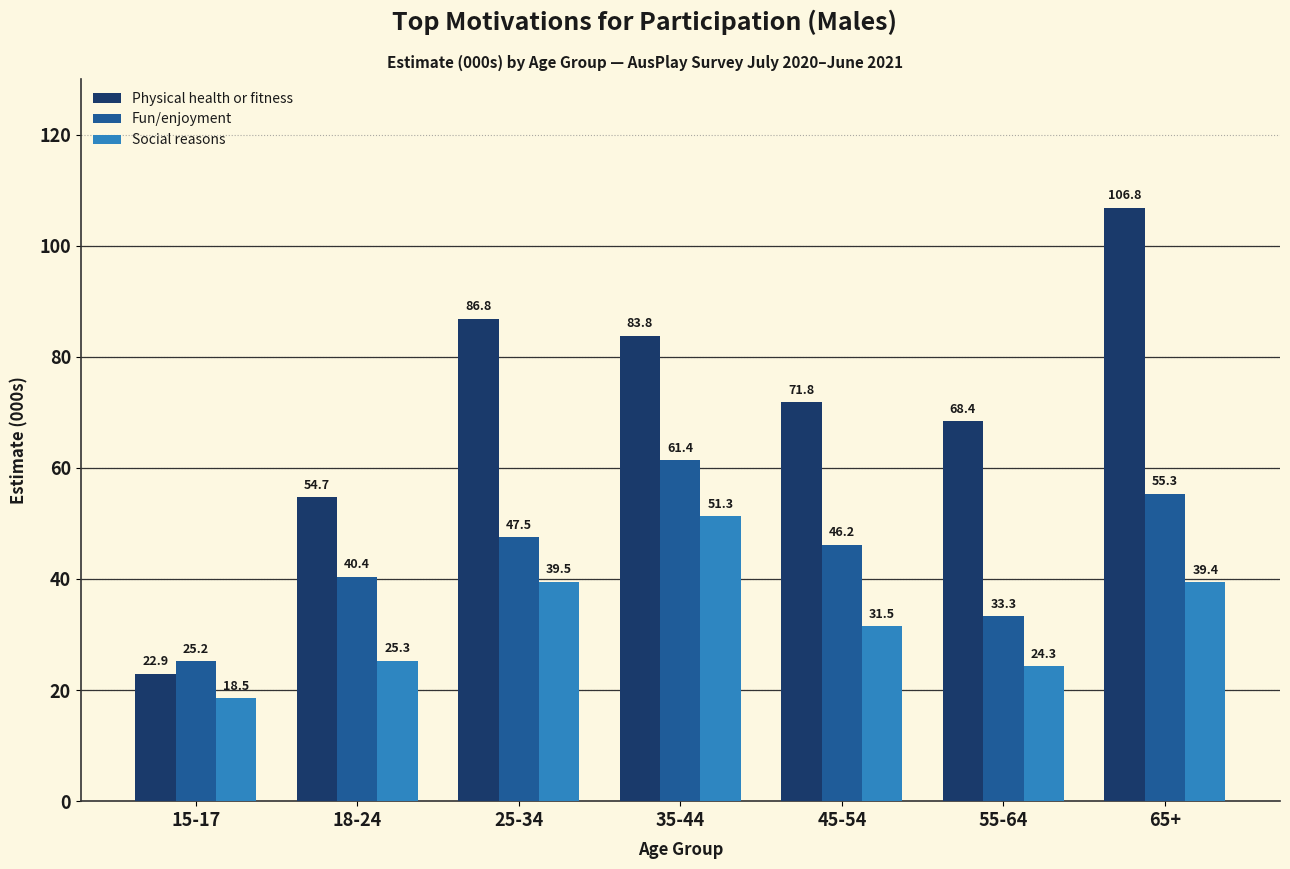

Are the bars horizontal?

No